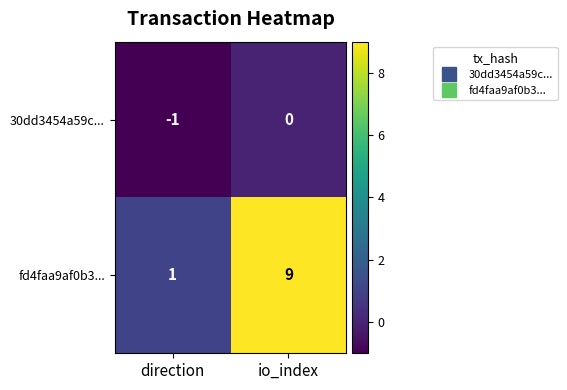

Reading left to right, transcribe all the data shown in this chart.

30dd3454a59c...: -1	0
fd4faa9af0b3...: 1	9